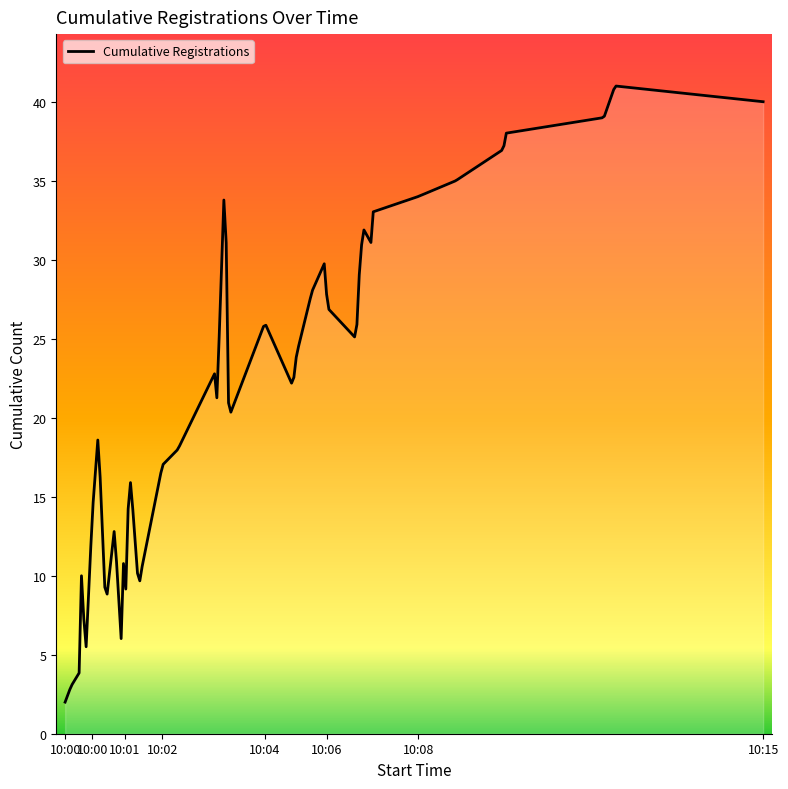

What is the minimum value shown in the chart?

2.0